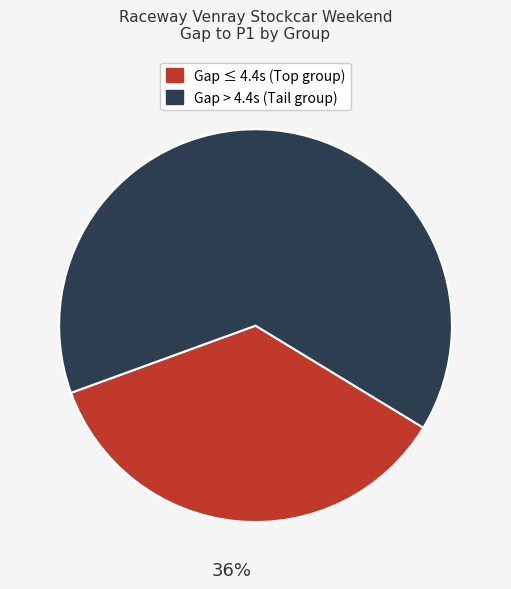

To the nearest percent, what is the average slice percentage?

50%